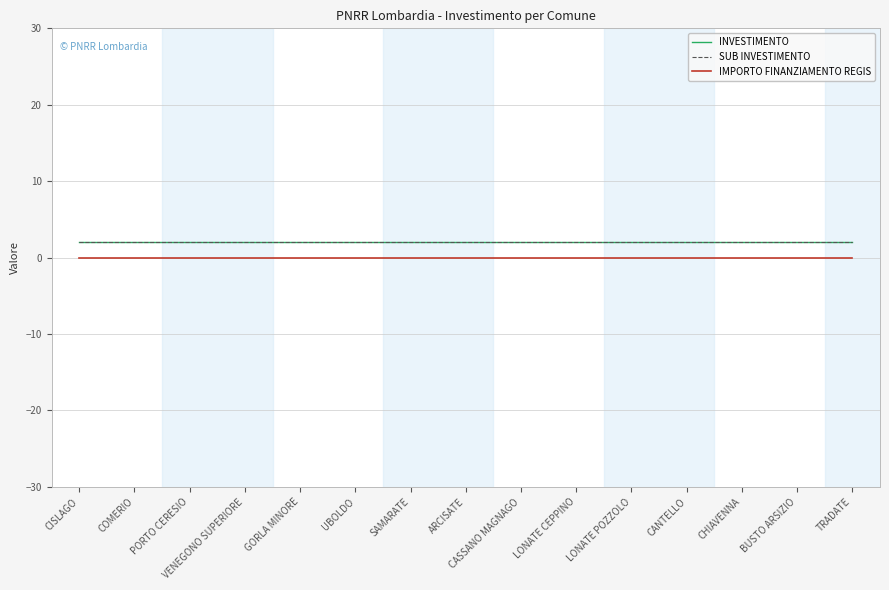

What is the label of the 11th point from the left?

LONATE POZZOLO